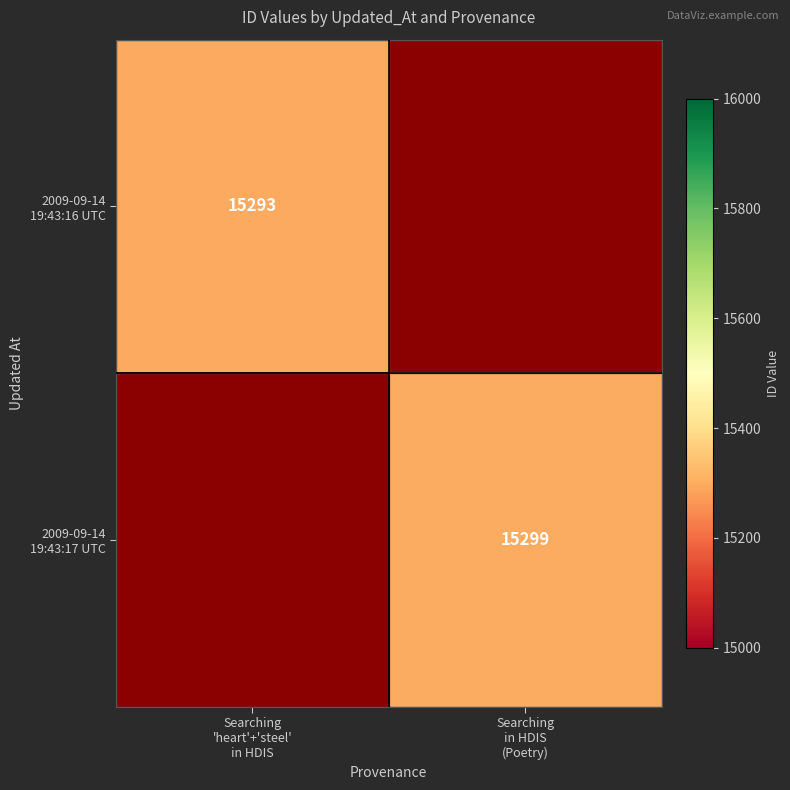

What is the minimum value for 2009-09-14 19:43:16 UTC?

15293.0